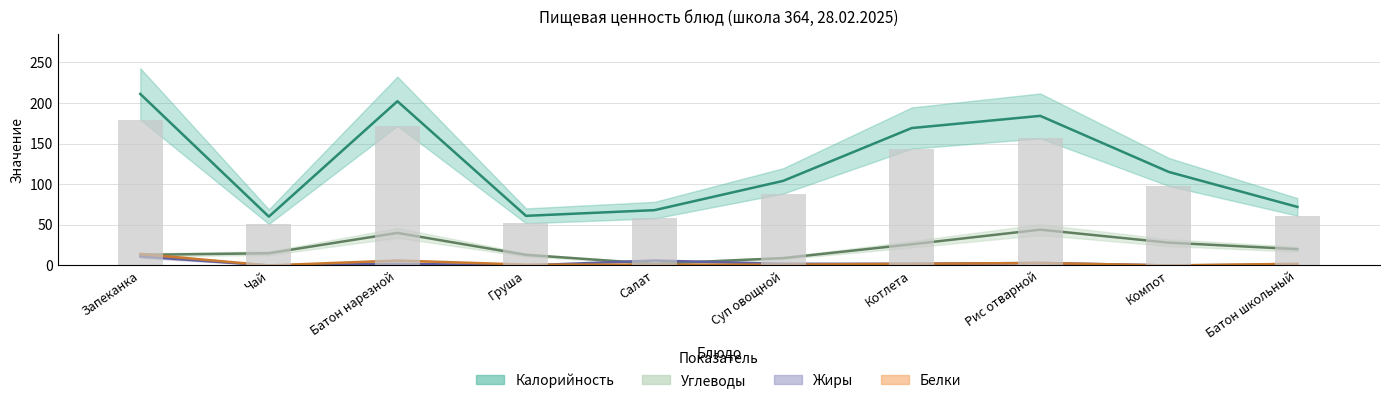

Is it true that Углеводы equals 44 at Рис отварной?

True